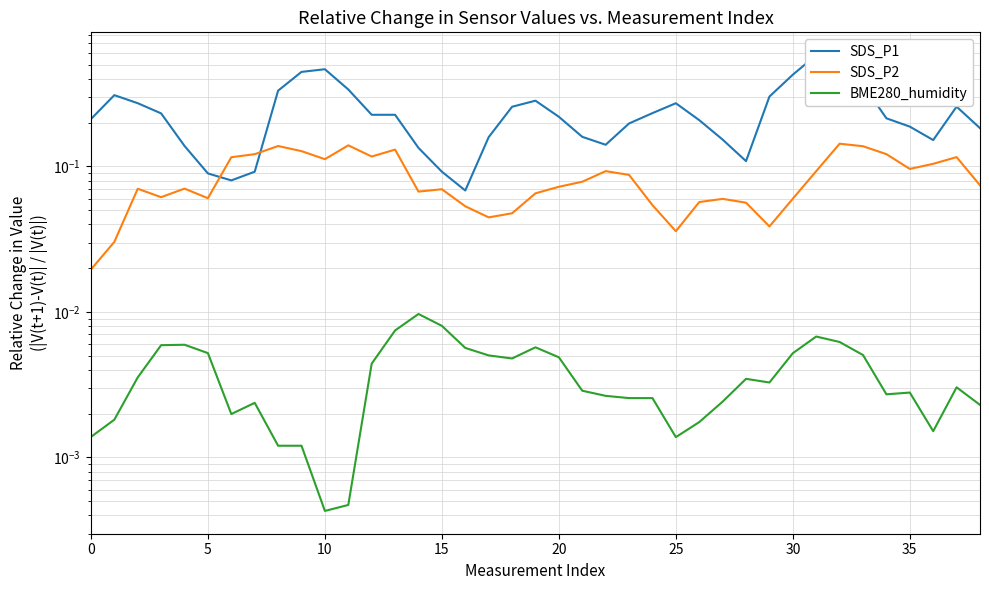

Which series changed the most between 15 and 26?

SDS_P1